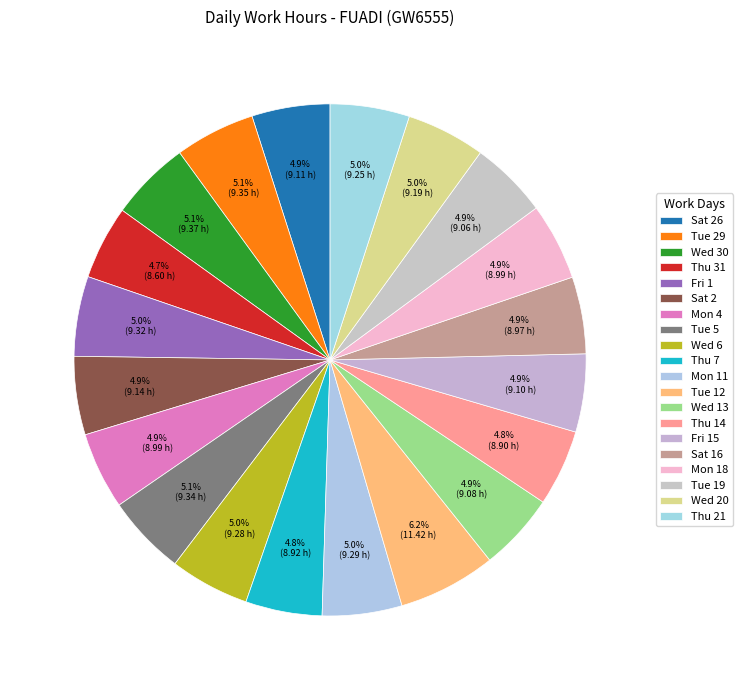

How many segments does this pie chart have?

20